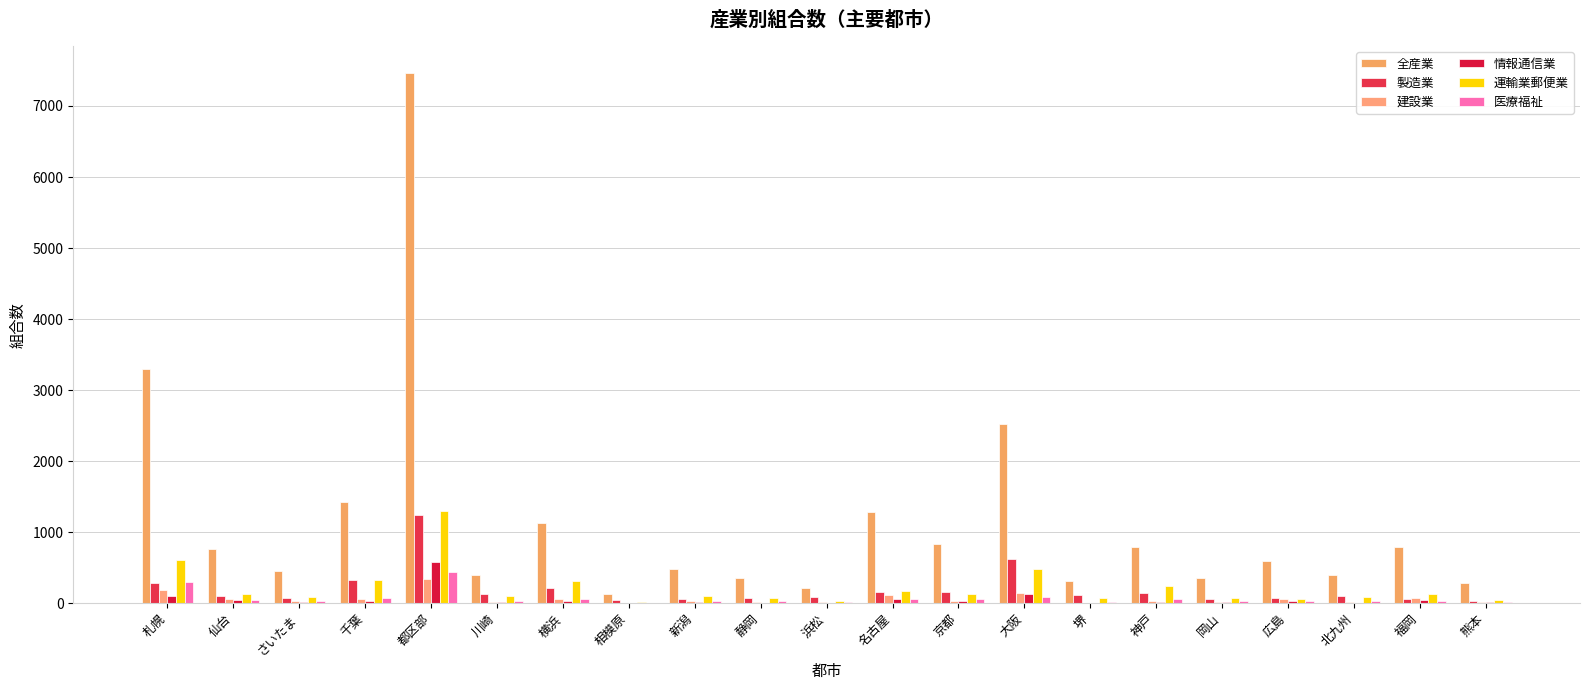

Count the number of data series in this chart.

6